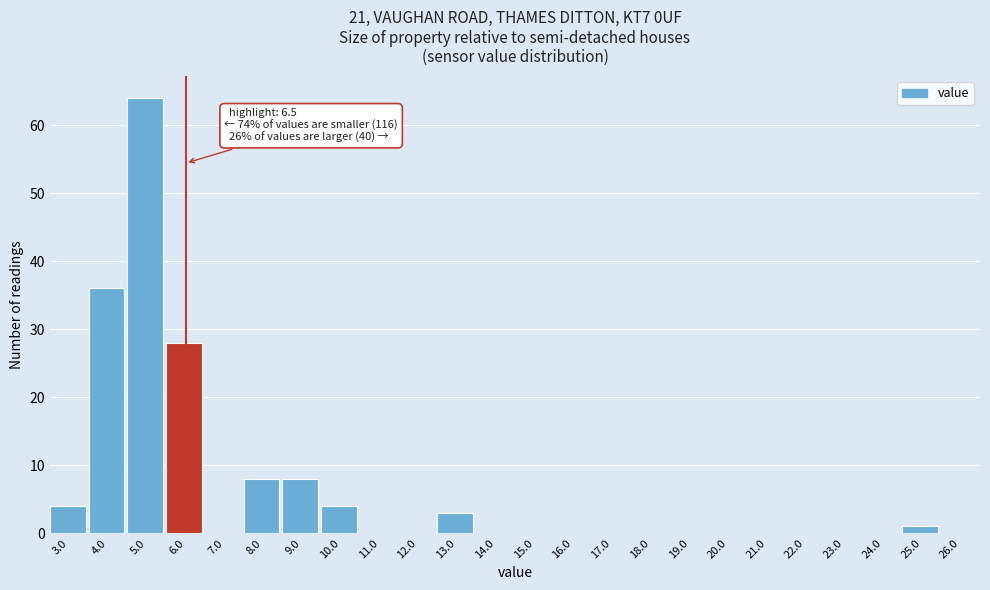

Reading left to right, list all the values displayed in this chart.

3.0=4	4.0=36	5.0=64	6.0=28	7.0=0	8.0=8	9.0=8	10.0=4	11.0=0	12.0=0	13.0=3	14.0=0	15.0=0	16.0=0	17.0=0	18.0=0	19.0=0	20.0=0	21.0=0	22.0=0	23.0=0	24.0=0	25.0=1	26.0=0